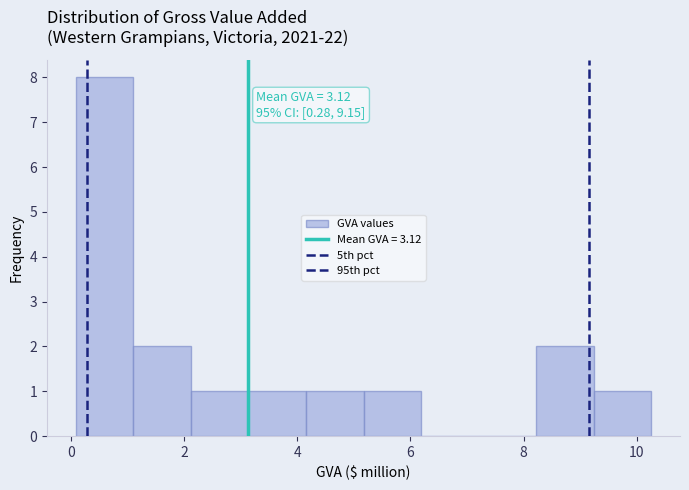

Which range on the x-axis has the tallest bar?

0.0 to 1.0